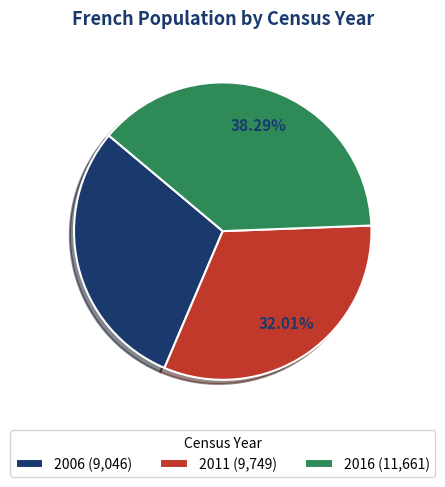

How many segments does this pie chart have?

3